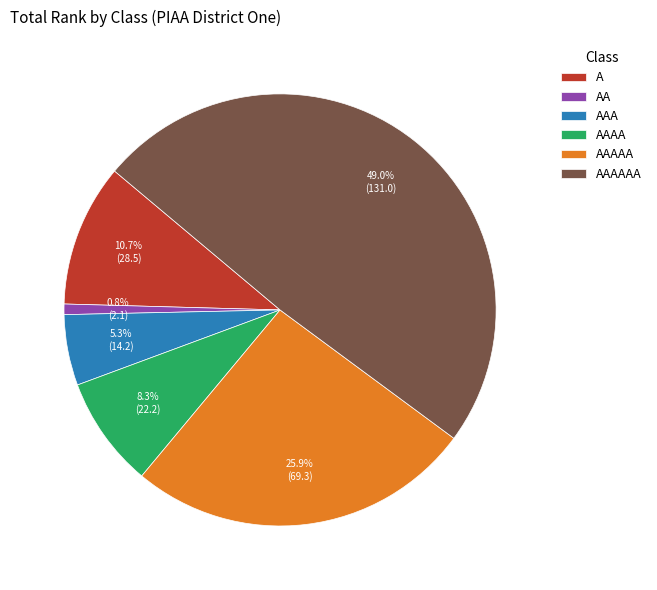

Rank the categories by value from lowest to highest.

AA, AAA, AAAA, A, AAAAA, AAAAAA